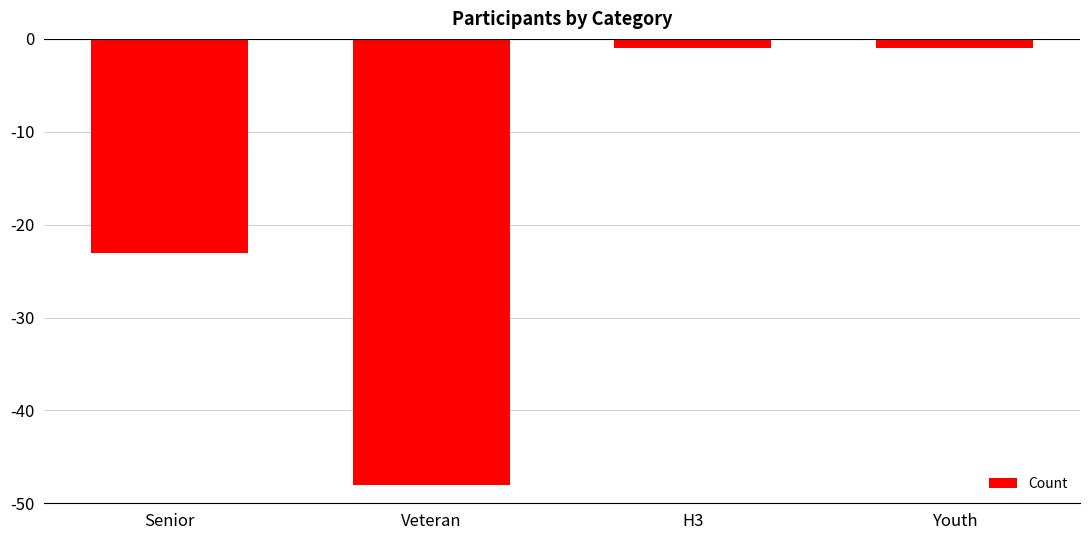

How many series are shown in this chart?

1